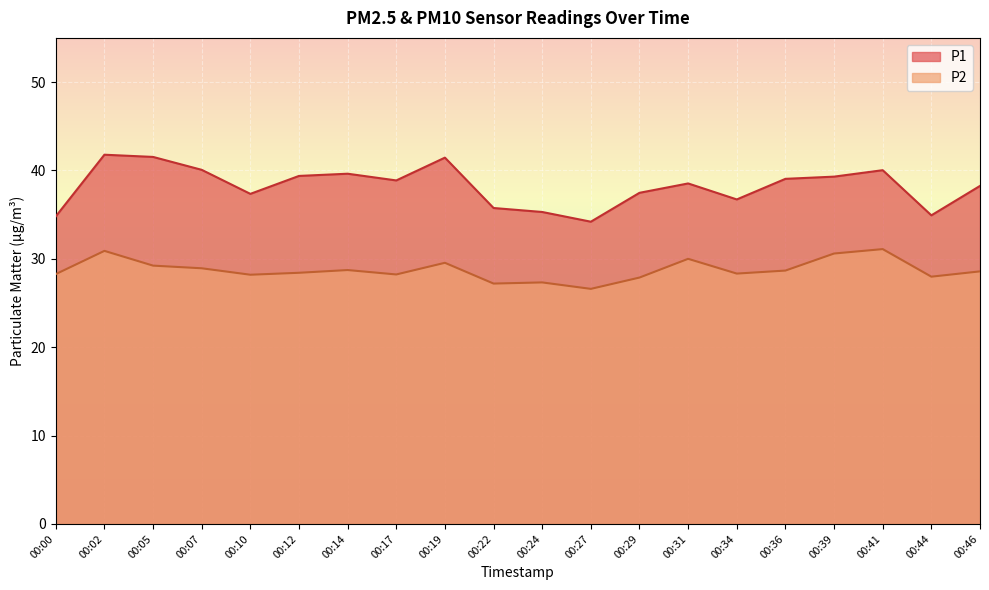

What is the approximate value of P1 at 00:12?

39.4